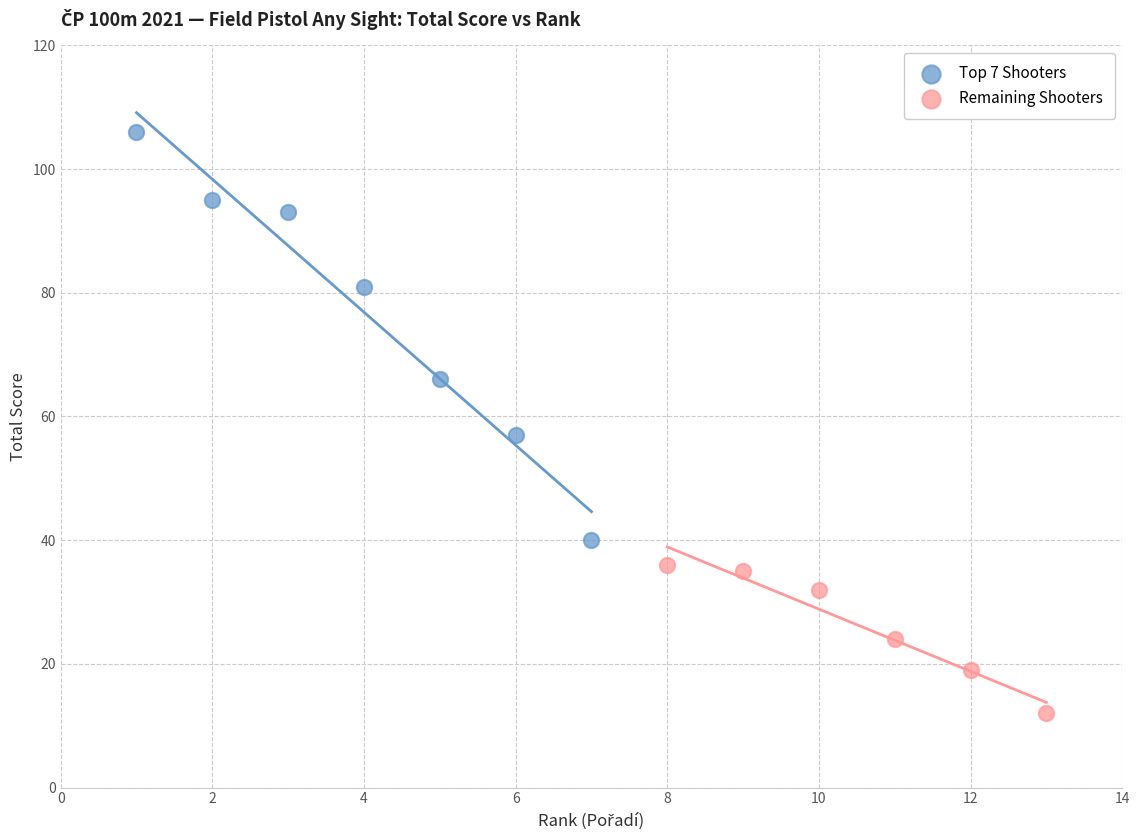

Which series has the widest spread of Y values?

Top 7 Shooters